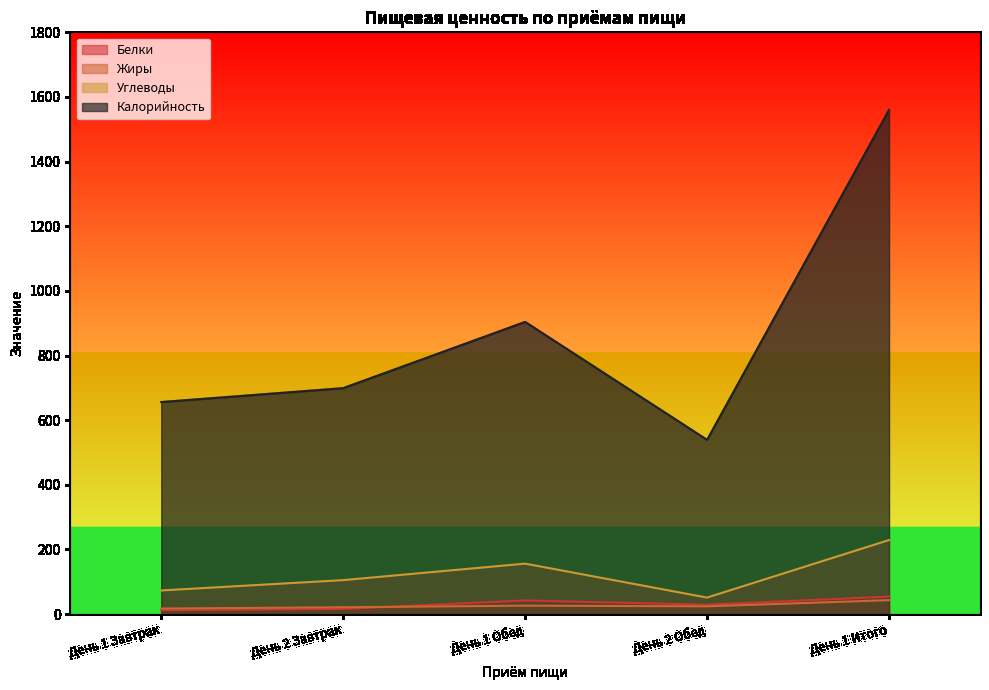

At which category does Белки reach its first local valley?

День 2 Обед